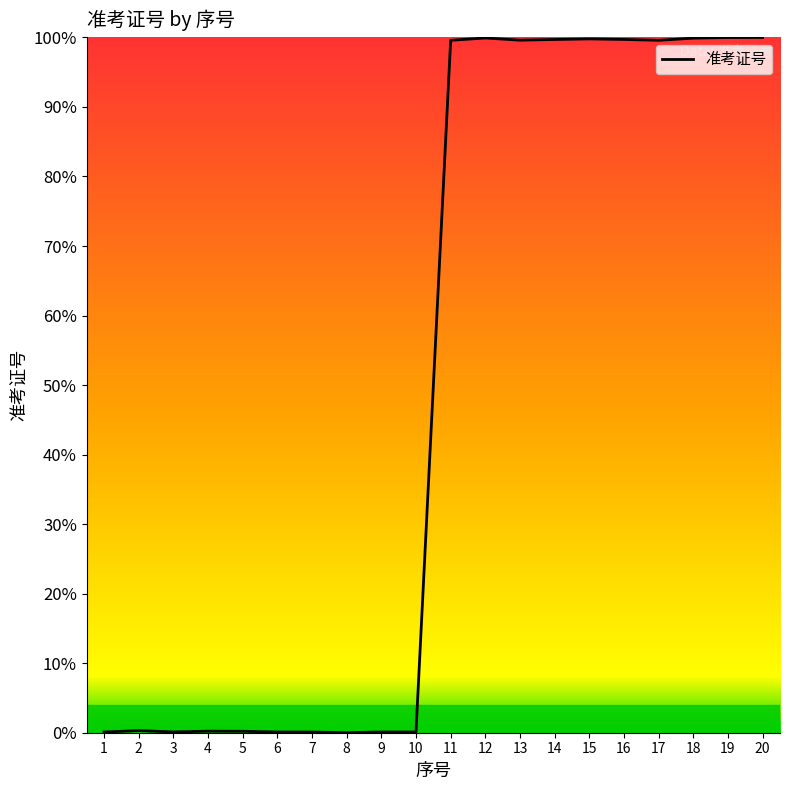

Approximately how many times larger is the value at 16 compared to 14?

1.0